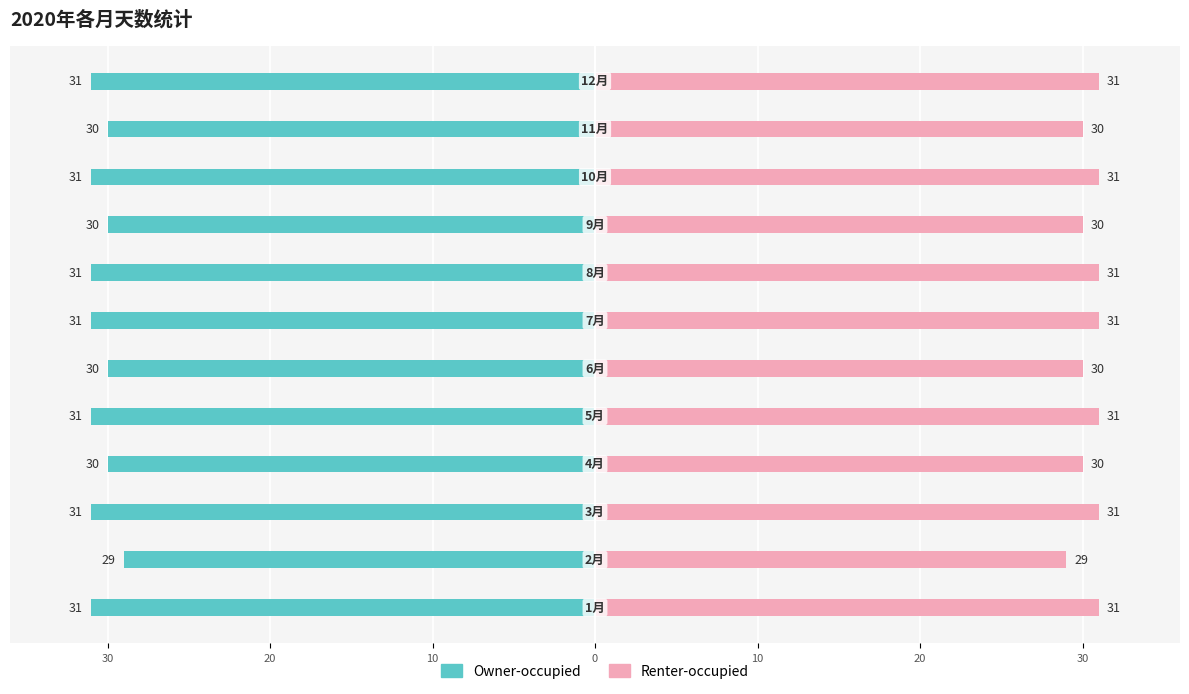

Read the Renter-occupied value at 30.

31